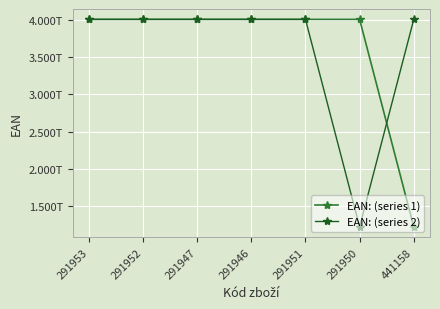

What are all the series names shown in the legend?

EAN: (series 1), EAN: (series 2)